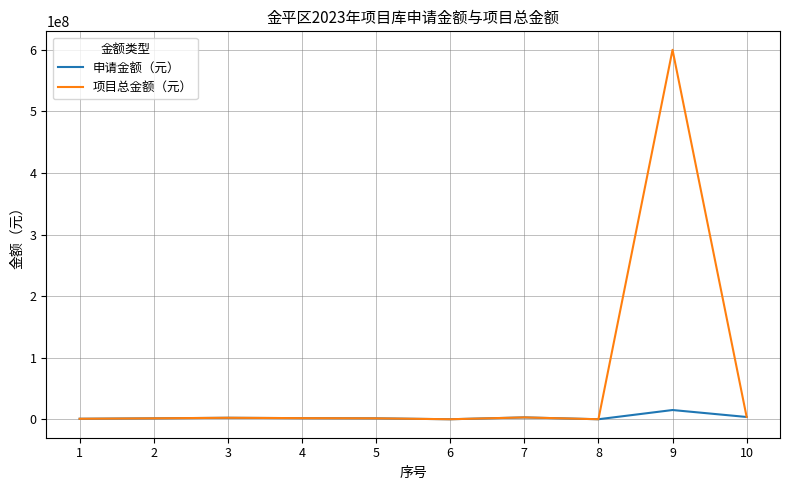

The value of 申请金额（元） at 9 is 15000000.0. True or false?

True